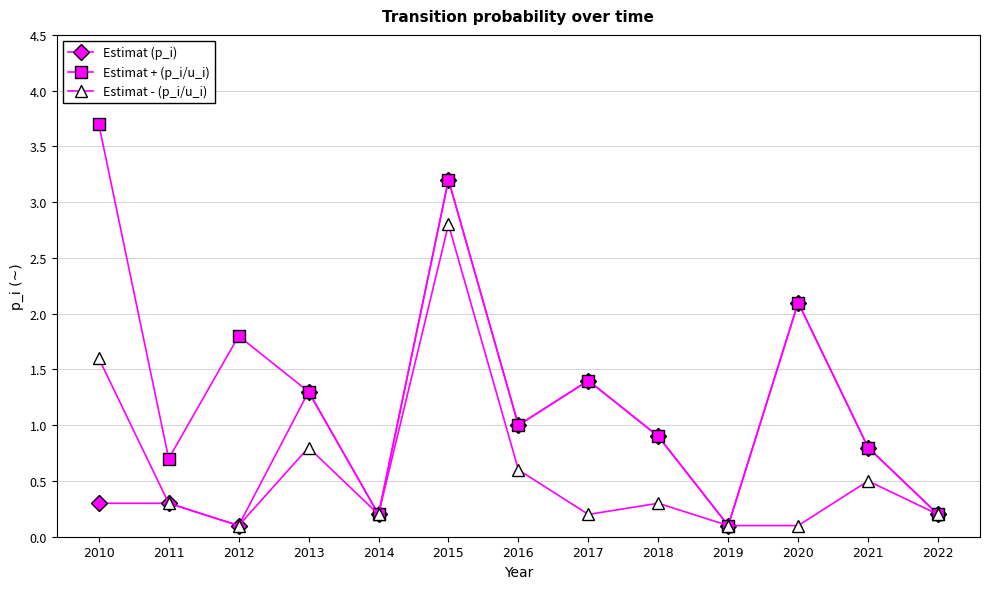

Where is the first local minimum for Estimat - (p_i/u_i)?

2012